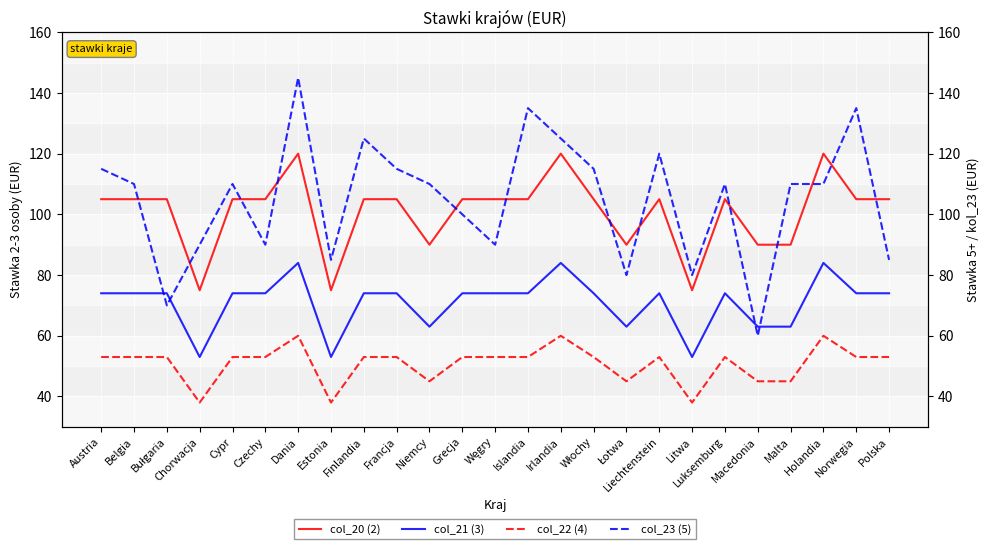

True or false: col_22 (4) and col_23 (5) cross at least once.

False